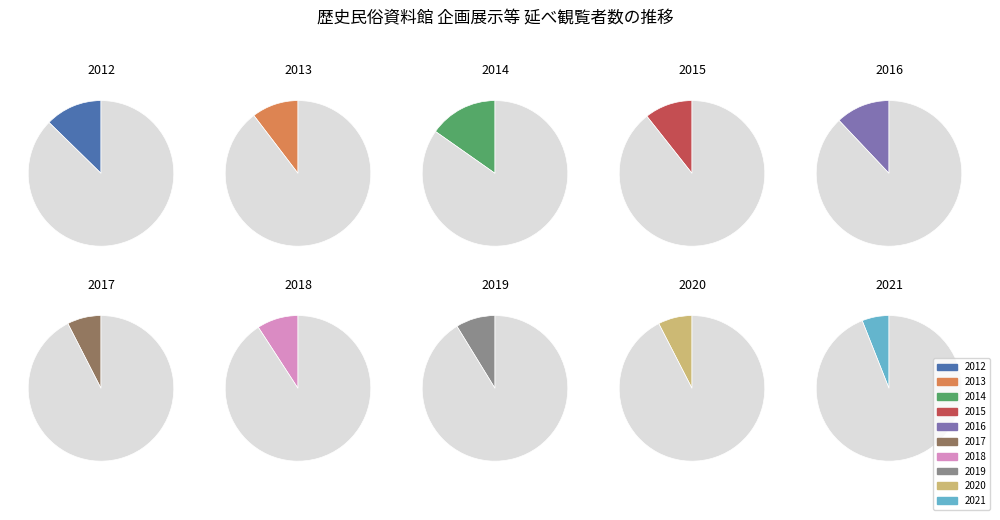

What portion of the pie excludes 2017?

92.5%